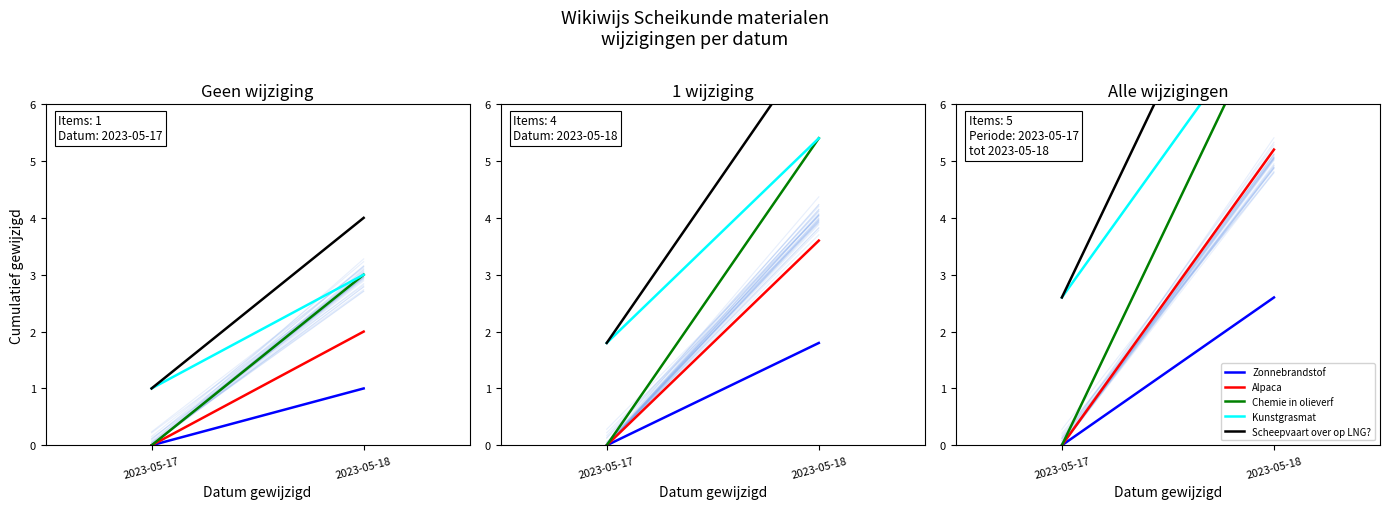

Which series has the largest range (max minus min)?

Chemie in olieverf